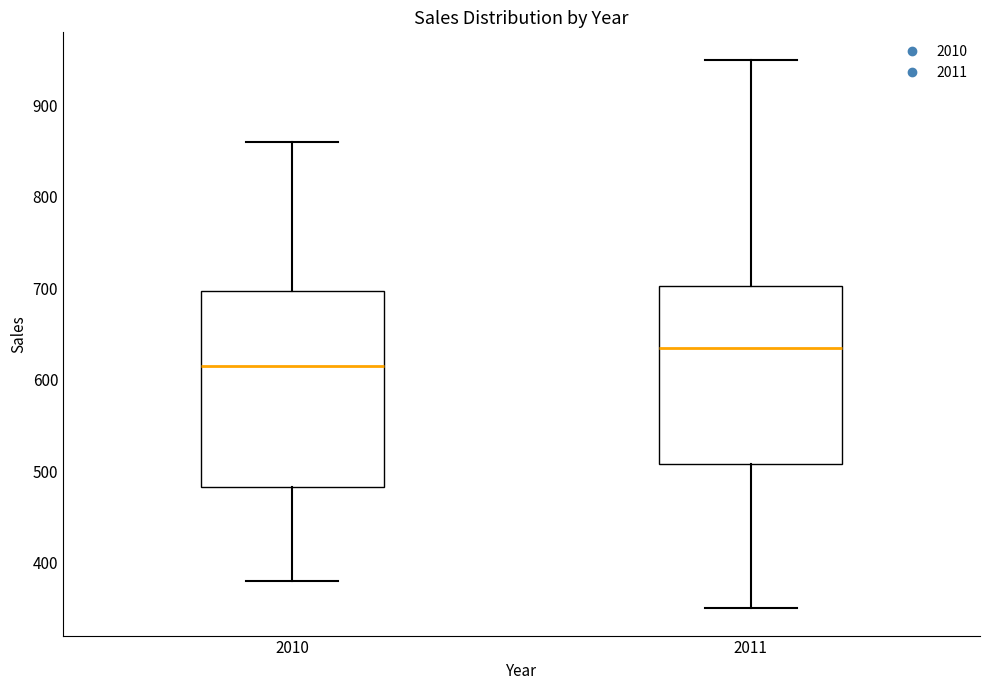

Comparing the boxes themselves (not the whiskers), which one is the tallest?

2010